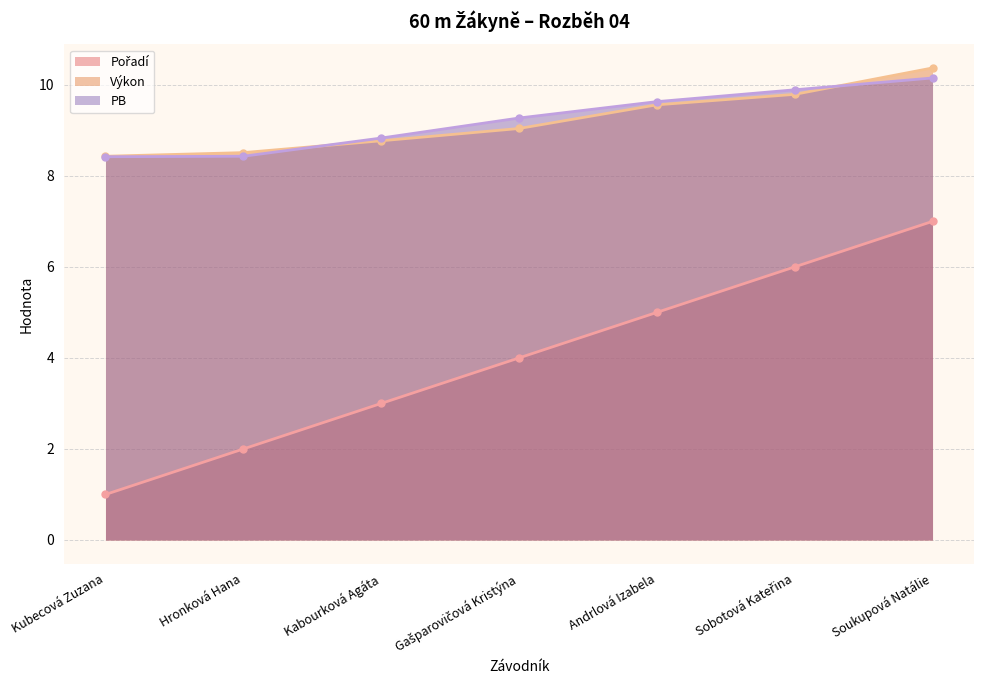

List the labels in order of PB value, largest first.

Soukupová Natálie, Sobotová Kateřina, Andrlová Izabela, Gašparovičová Kristýna, Kabourková Agáta, Hronková Hana, Kubecová Zuzana